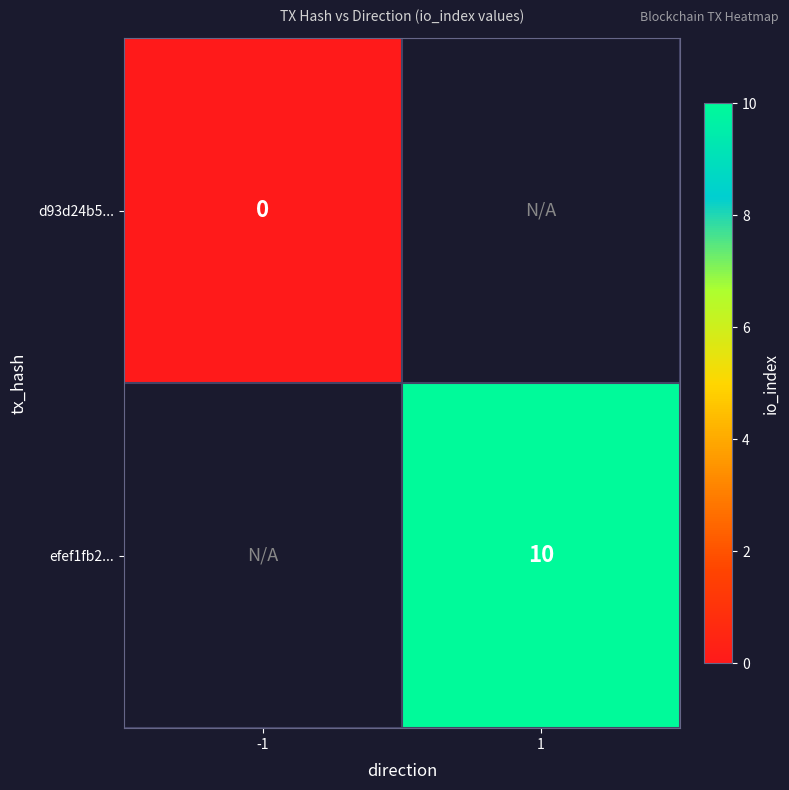

True or false: d93d24b5... has a value of 0.0 at -1.

True